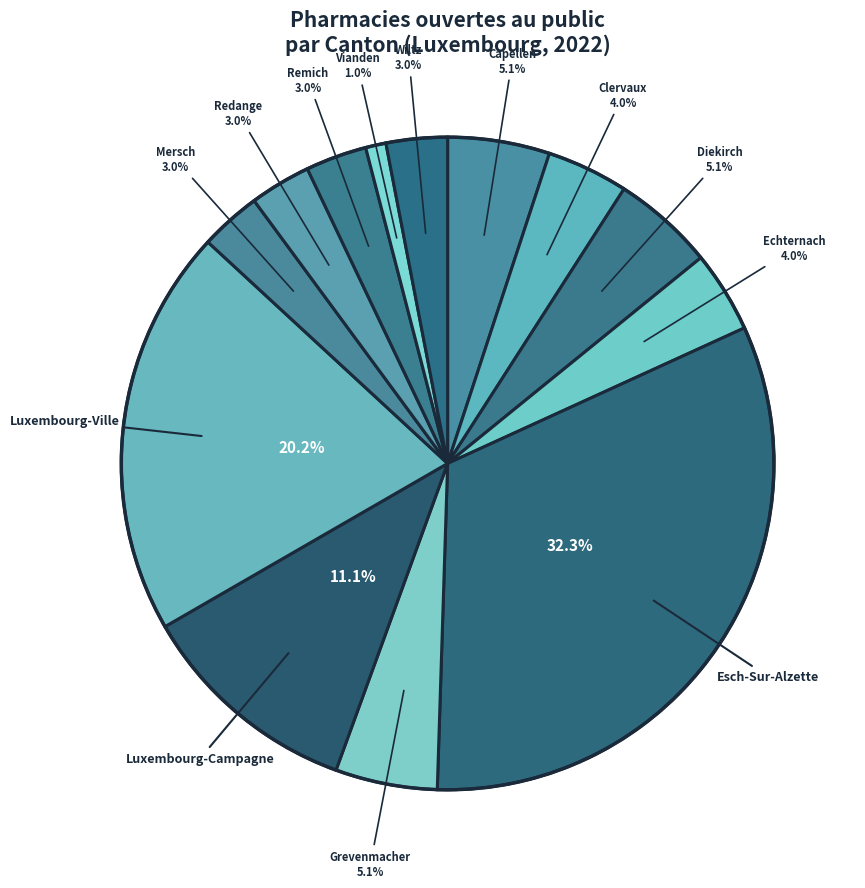

How many segments does this pie chart have?

13